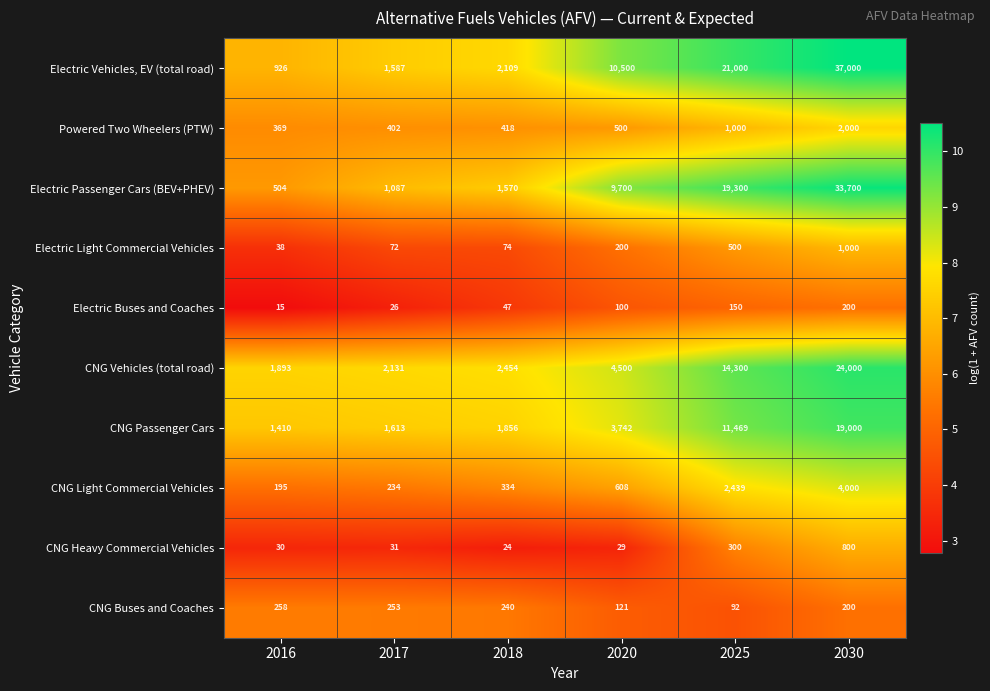

Which series has the widest spread of values?

Electric Vehicles, EV (total road)